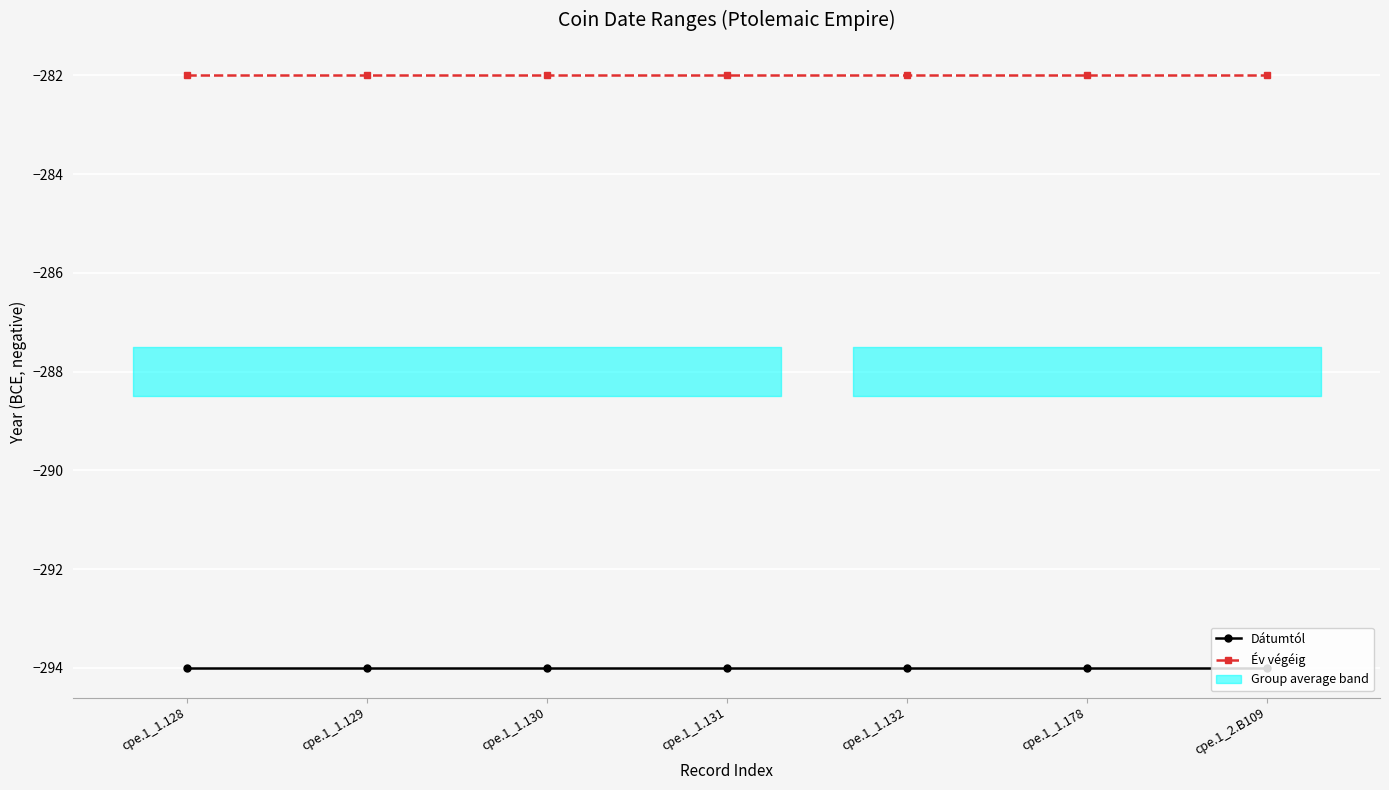

What is the approximate value of Év végéig at cpe.1_1.130?

-282